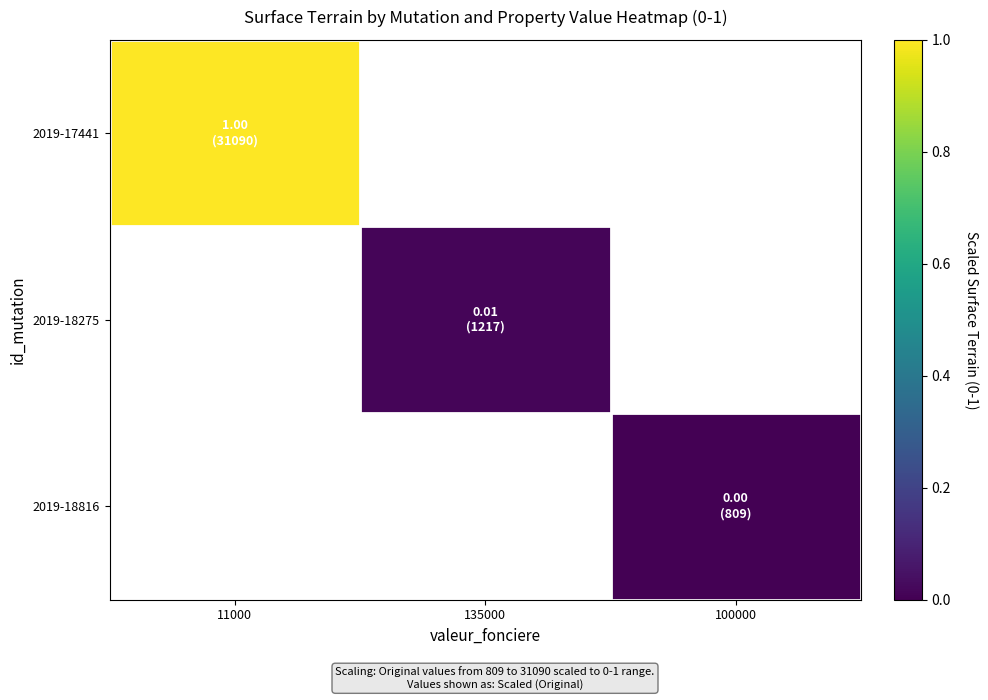

At how many categories does at least one series exceed 0?

2